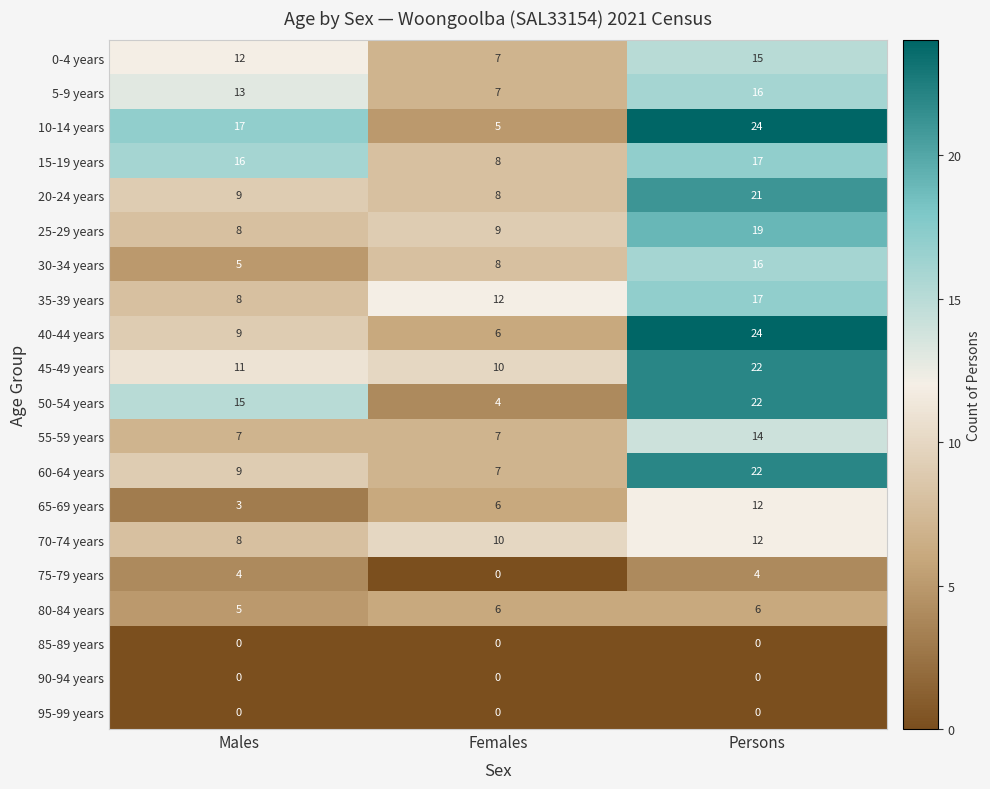

What is the sum of the 30-34 years values at Females and Males?

13